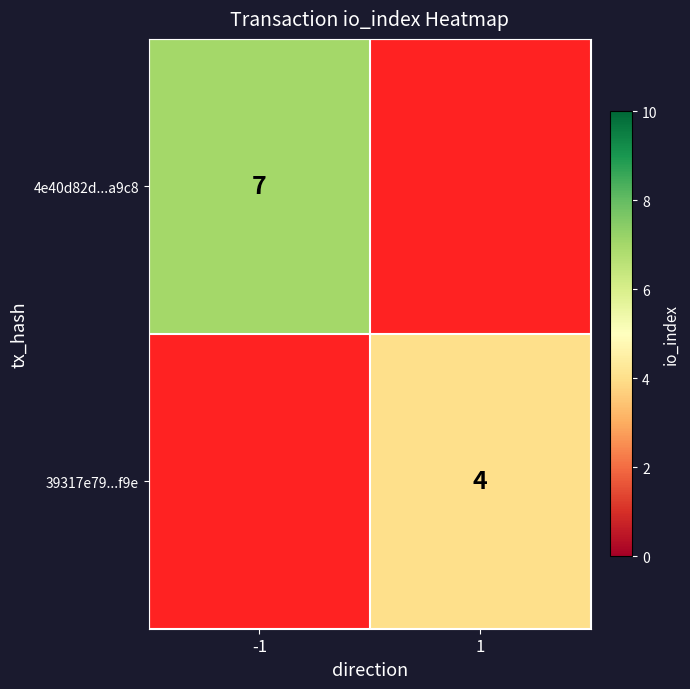

True or false: 4e40d82d...a9c8 has a value of 10 at -1.

False